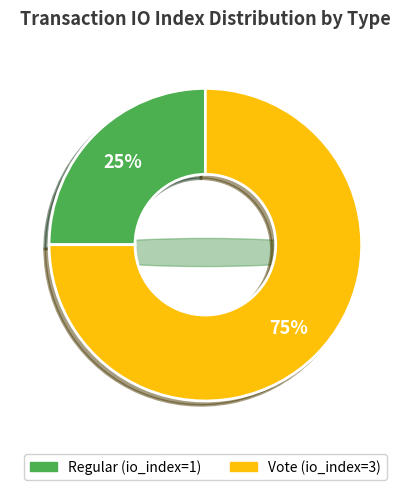

How many segments does this pie chart have?

2